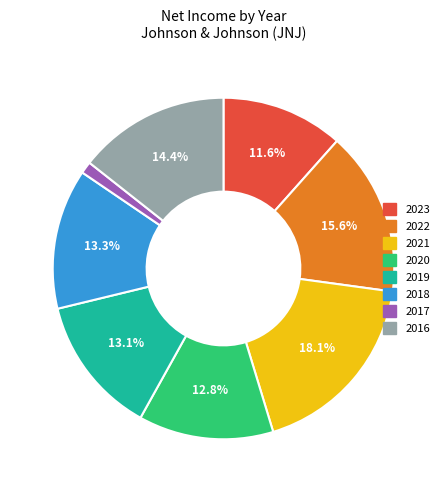

To the nearest percent, what is the combined percentage of 2016 and 2023?

26%